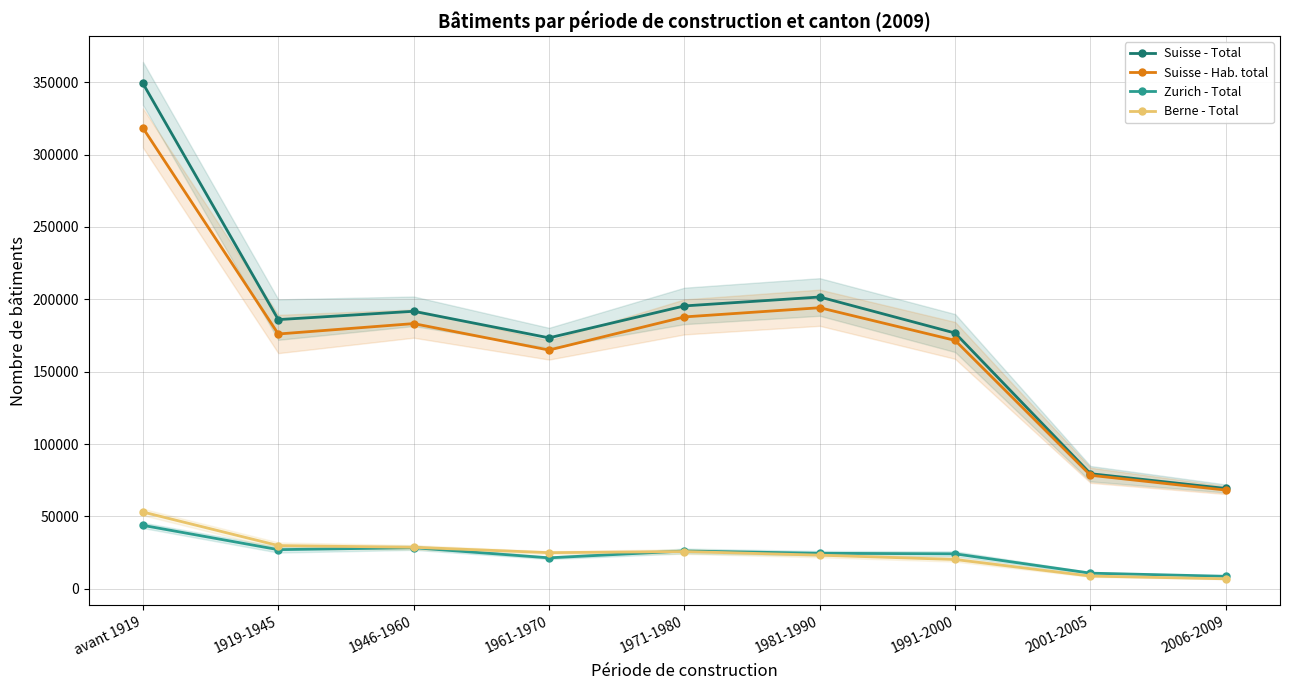

At how many categories does at least one series exceed 55454?

9